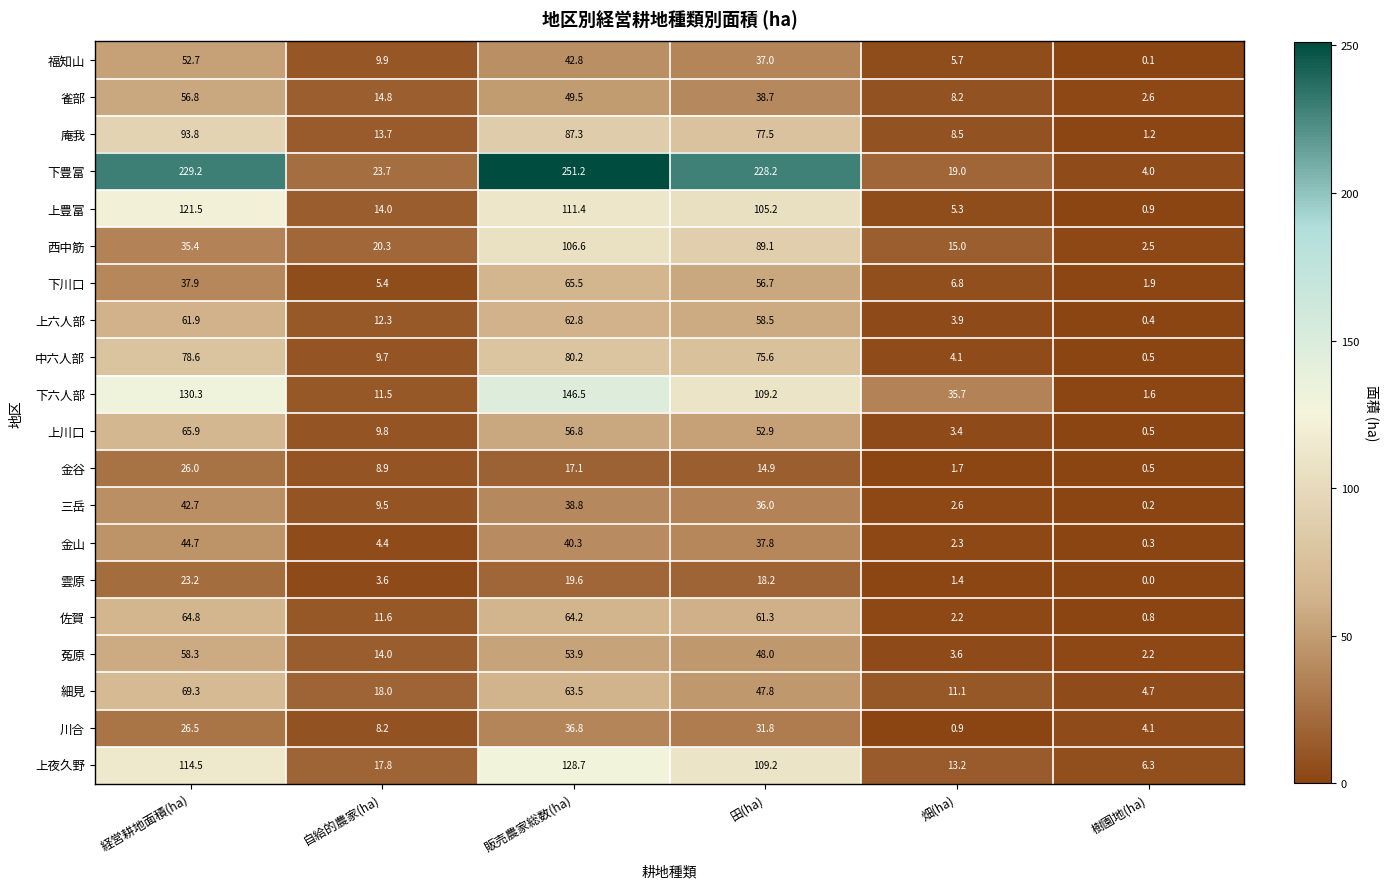

What is the difference between the 西中筋 values at 自給的農家(ha) and 販売農家総数(ha)?

86.3